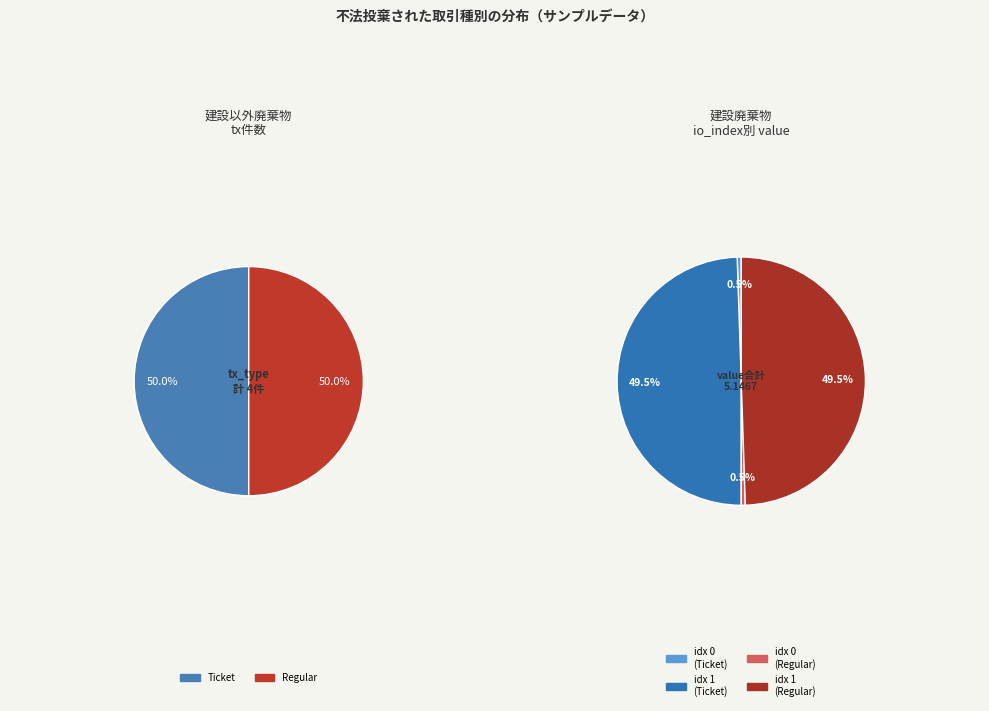

Is it true that io_index 0 is 1% of the pie?

True